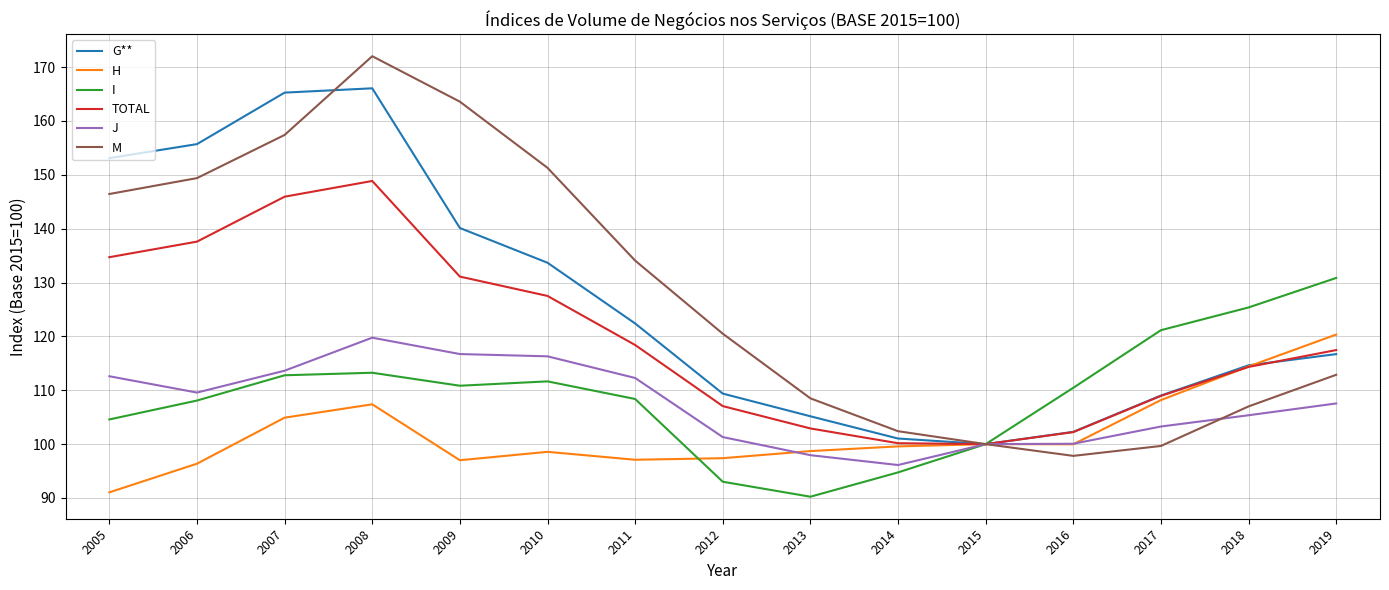

True or false: I has a value of 66.1 at 2006.

False